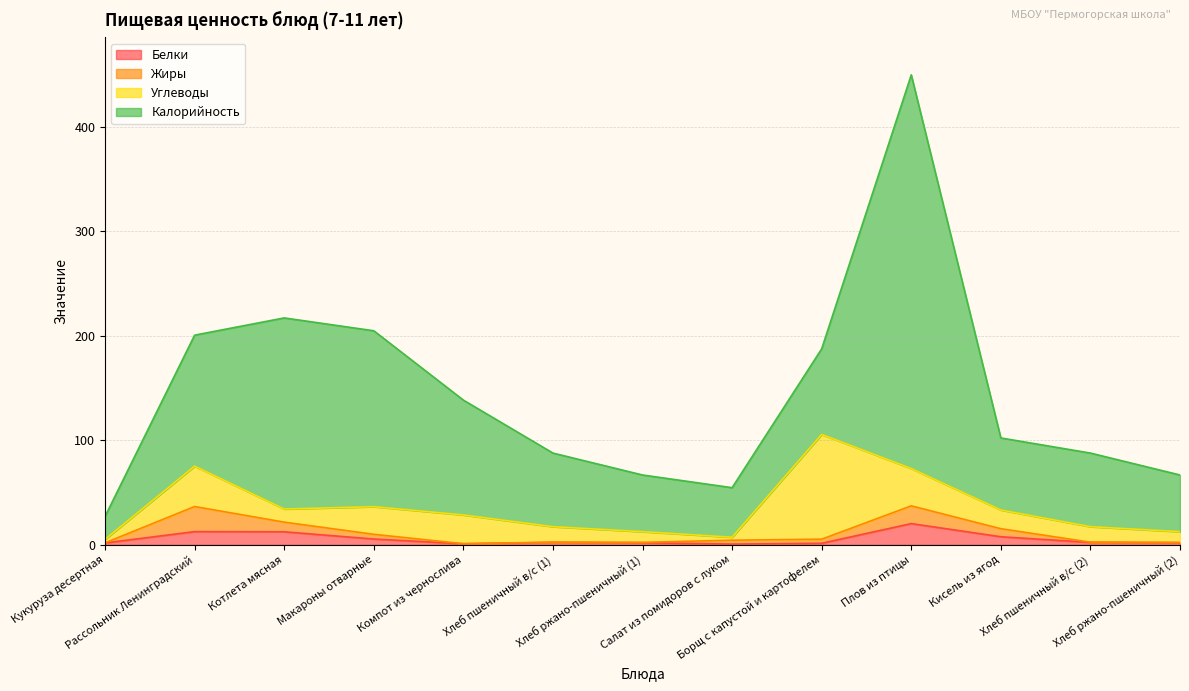

Is the value of Калорийность at Кисель из ягод greater than the value of Жиры at Хлеб пшеничный в/с (2)?

Yes